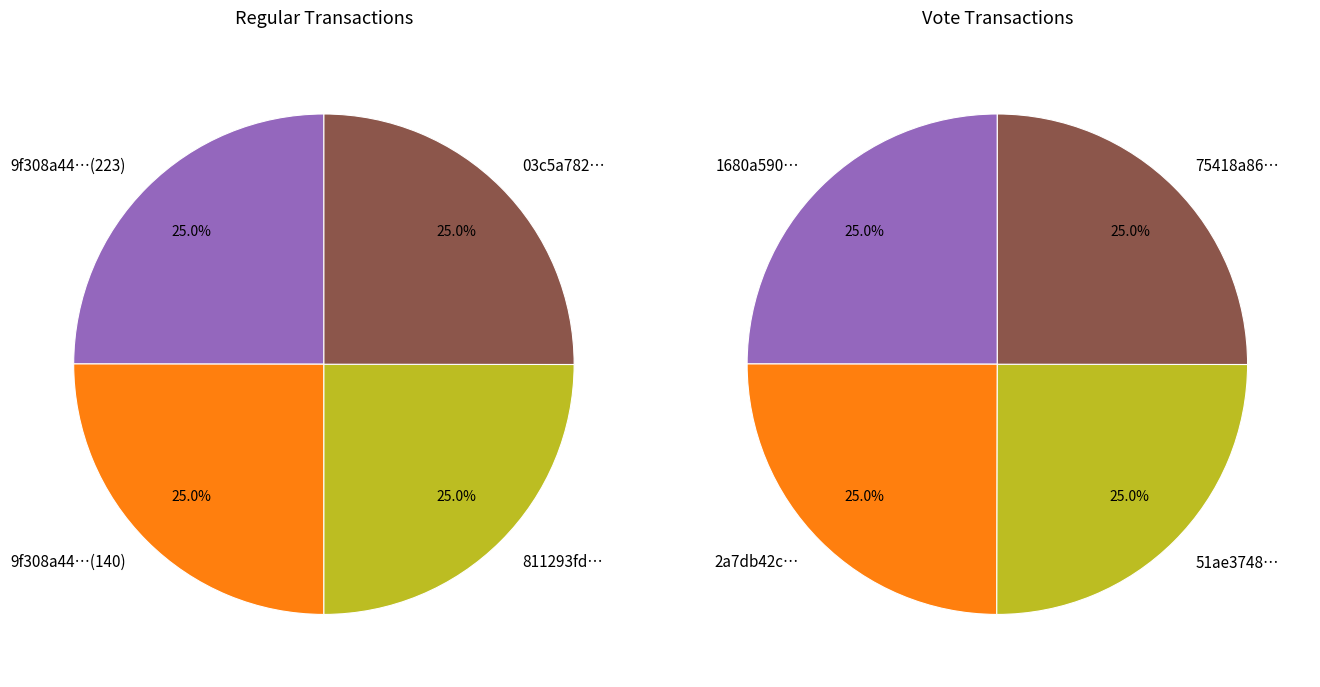

Is 0 the majority of the pie?

No